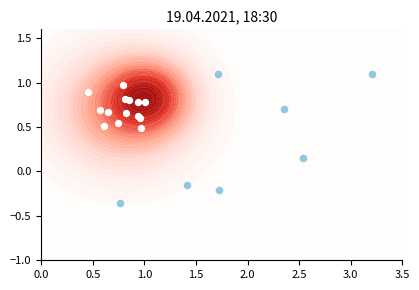

Is it true that the value at 2.5 is 0.5?

False